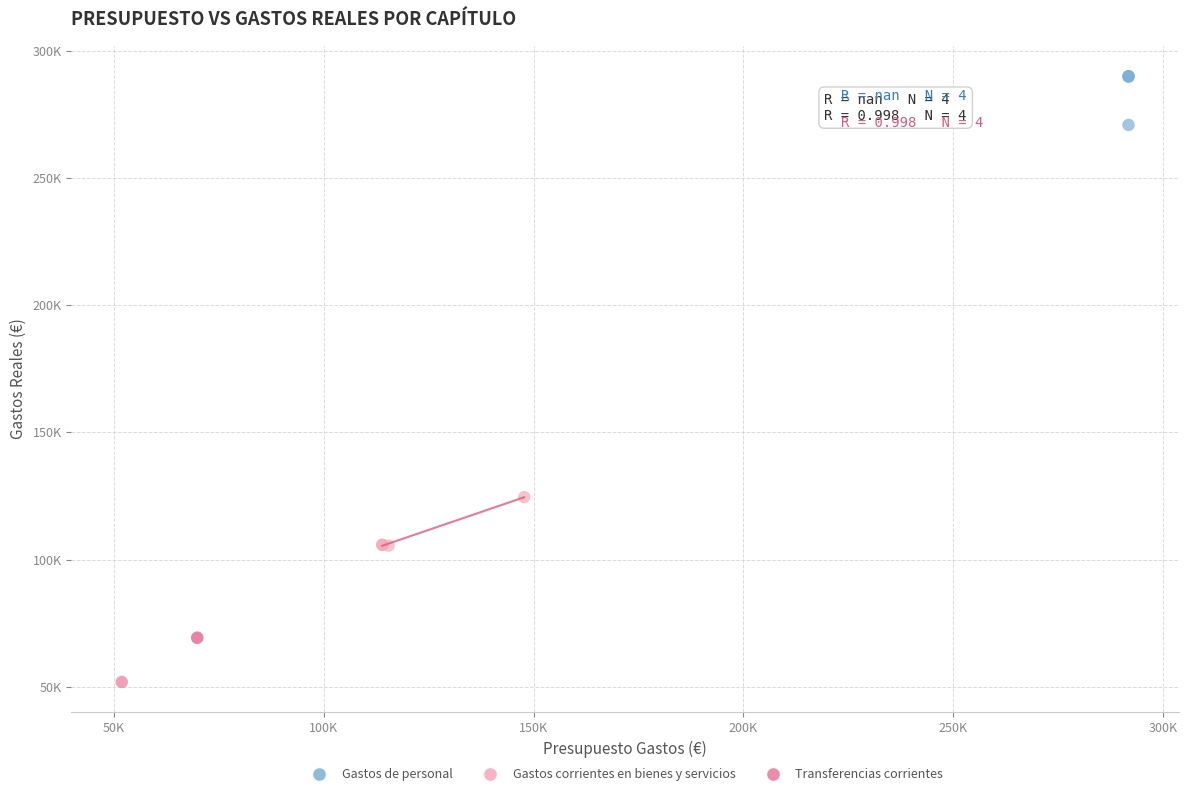

What are all the series names shown in the legend?

Gastos de personal, Gastos corrientes en bienes y servicios, Transferencias corrientes